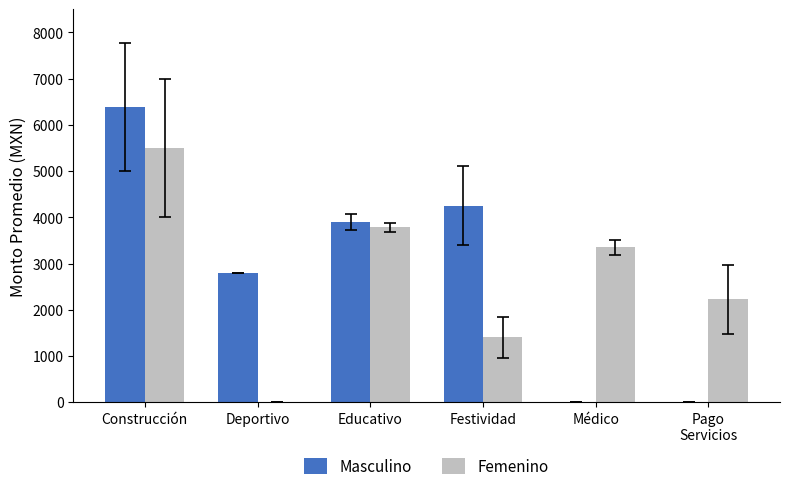

What is the maximum value for Masculino?

6387.6